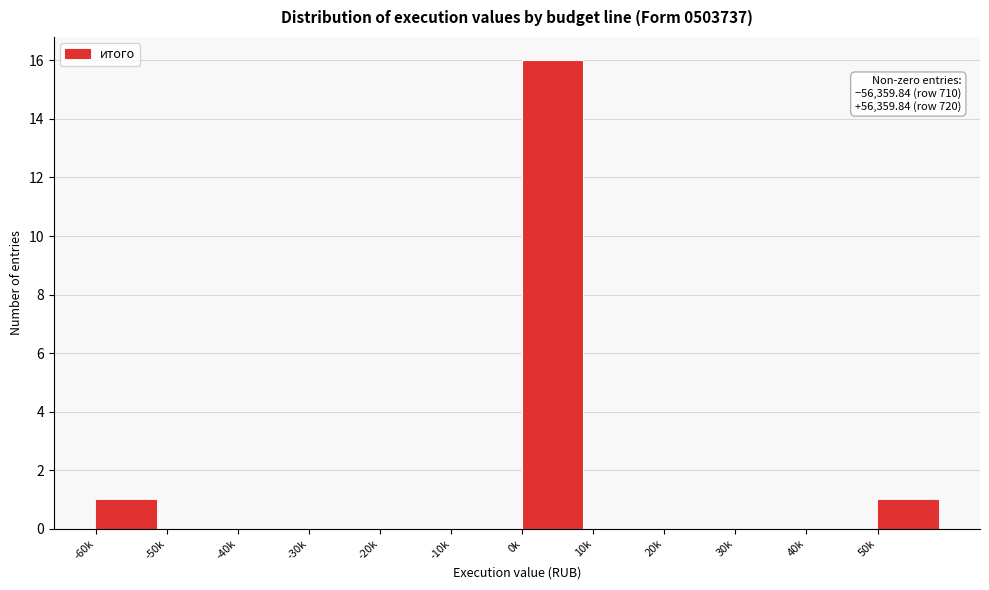

Reading left to right, what are all the values shown in this chart?

-60k=1	-50k=0	-40k=0	-30k=0	-20k=0	-10k=0	0k=16	10k=0	20k=0	30k=0	40k=0	50k=1